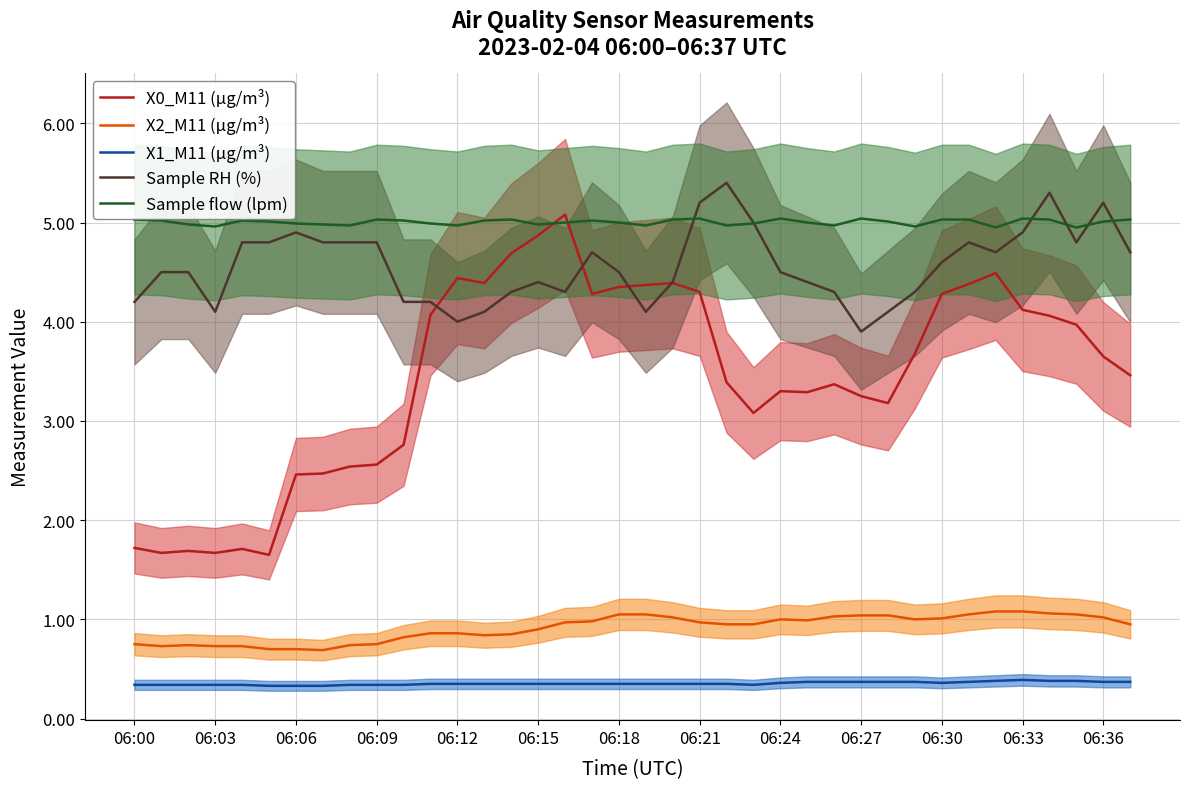

Rank the series at 17 from lowest to highest value.

X1_M11 (μg/m³), X2_M11 (μg/m³), X0_M11 (μg/m³), Sample RH (%), Sample flow (lpm)